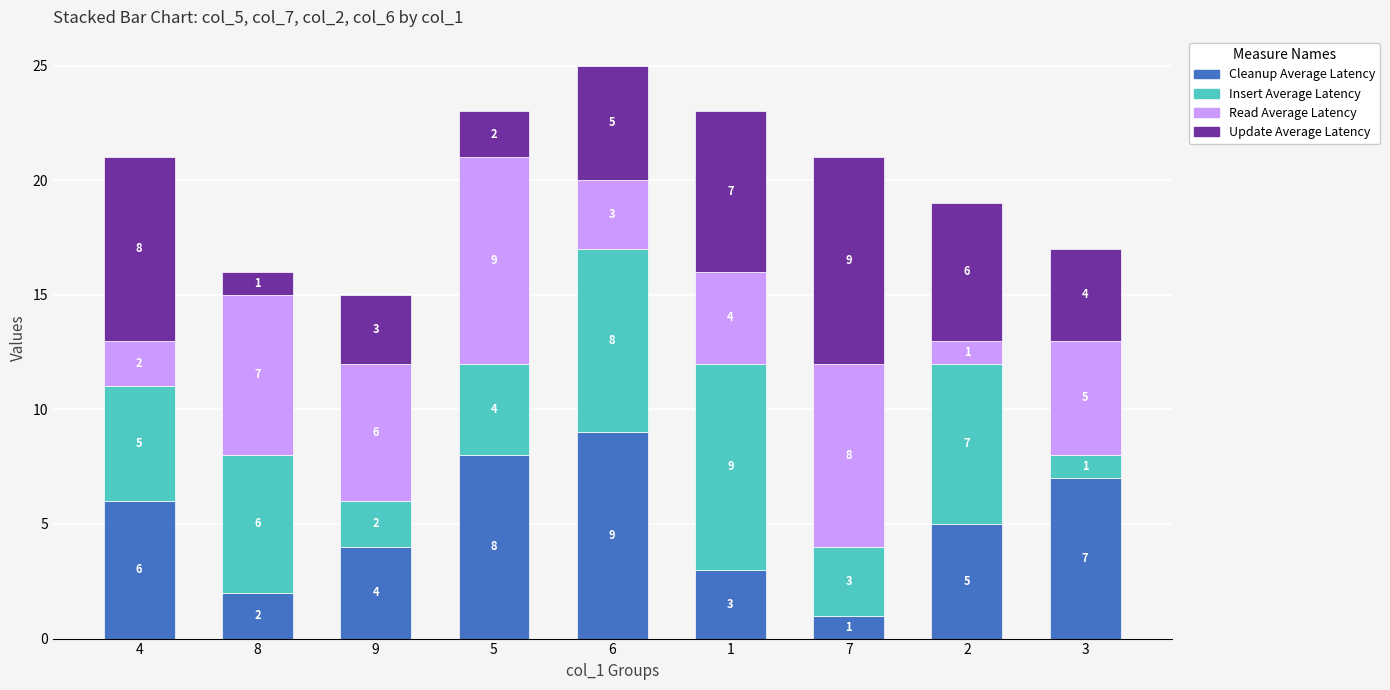

What is the total value across all series at 7?

21